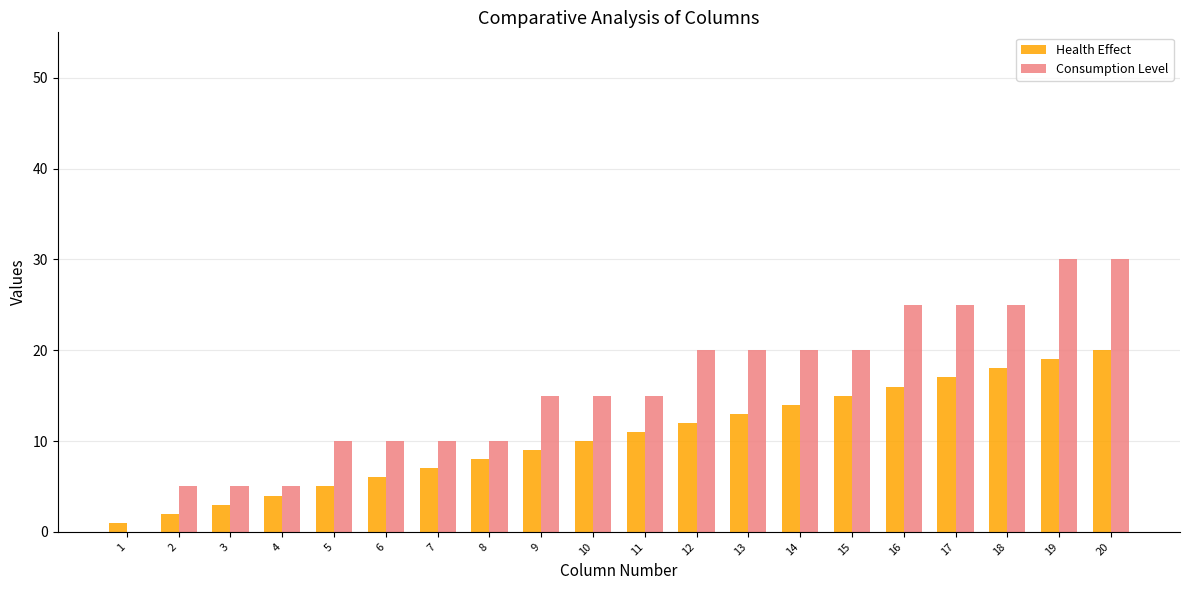

How many categories are shown in the chart?

20